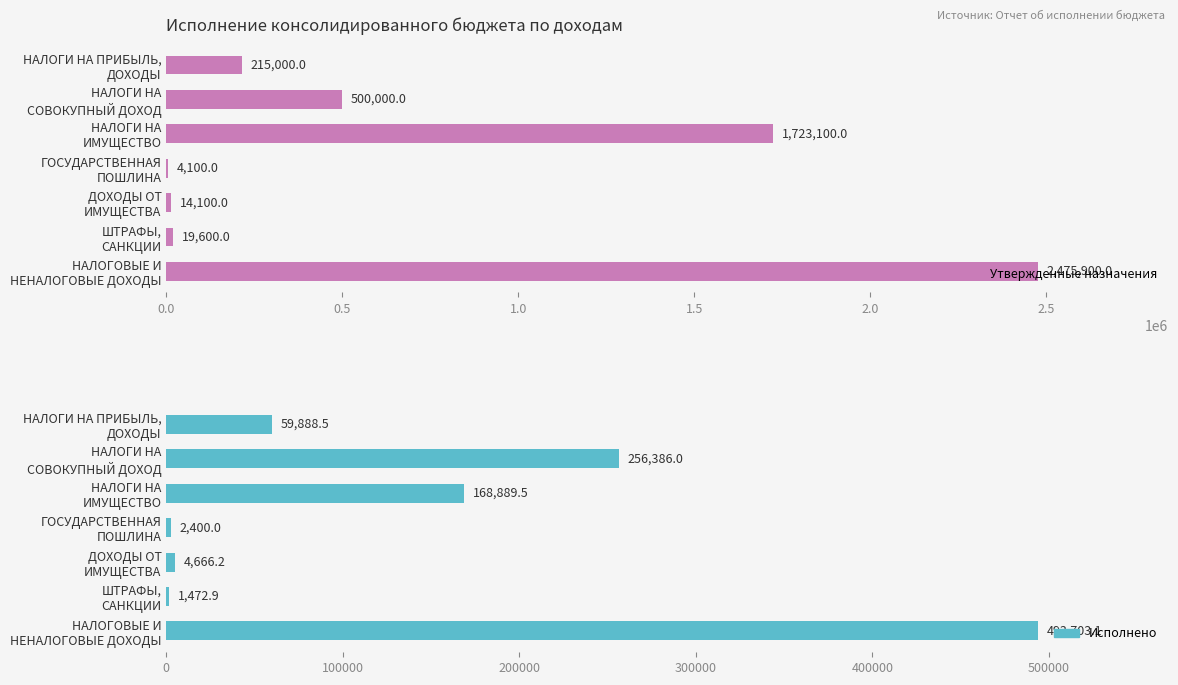

What position from the left is ДОХОДЫ ОТ ИМУЩЕСТВА?

5